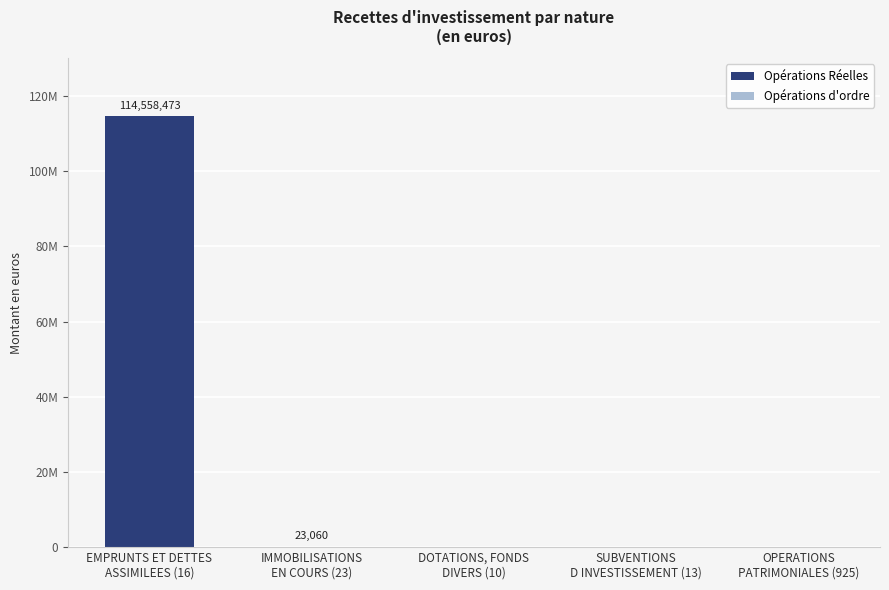

What position from the left is IMMOBILISATIONS
EN COURS (23)?

2